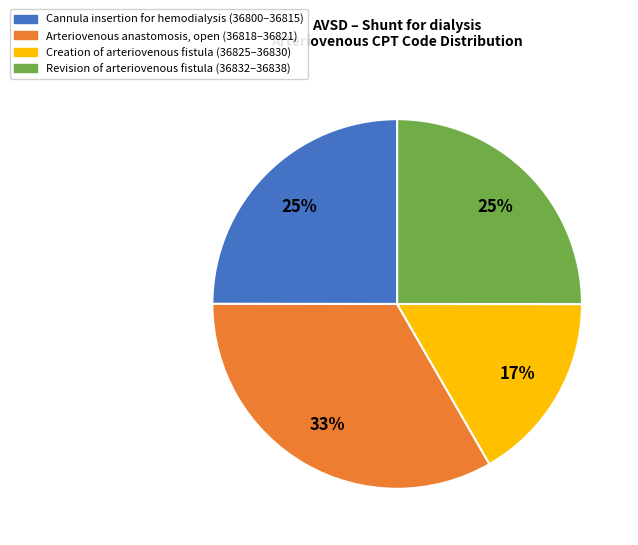

How many slices are in this pie chart?

4